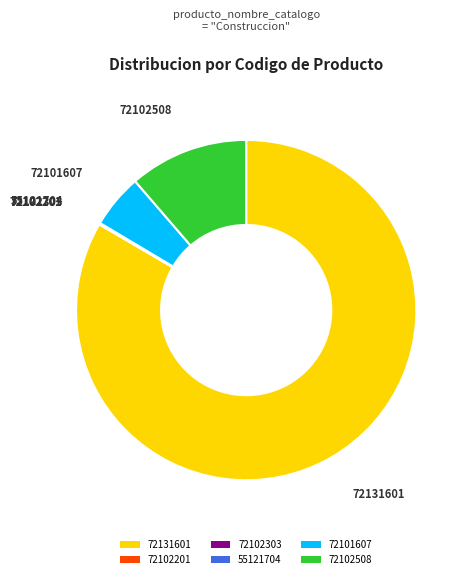

Which category has the biggest portion of the pie?

72131601